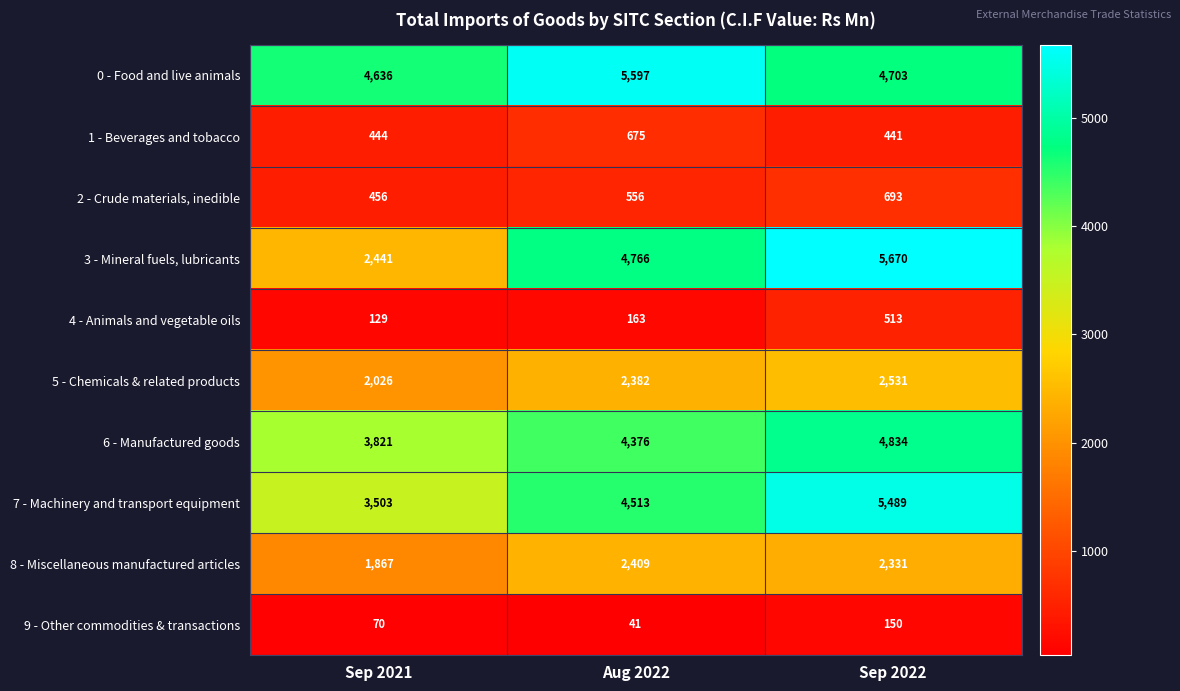

What is the total value across all series at Aug 2022?

25478